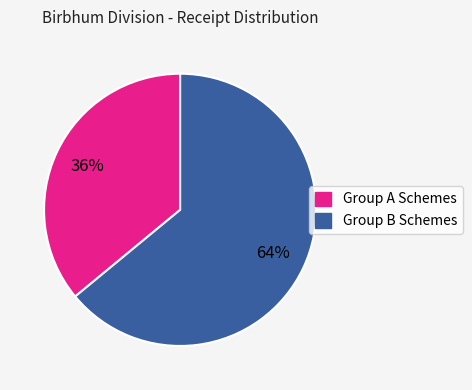

How many segments does this pie chart have?

2